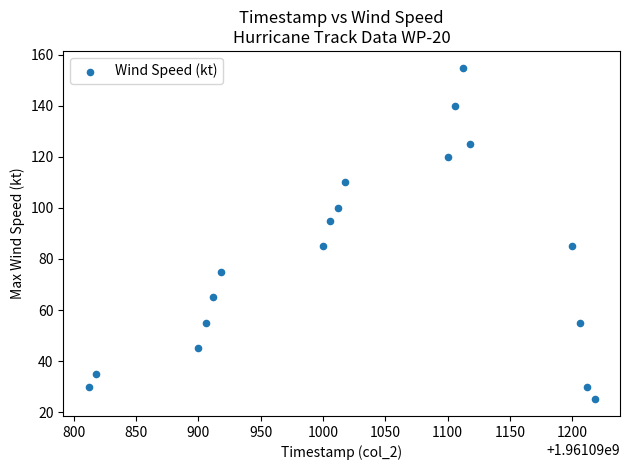

List the coordinates of all points as (Y, X) pairs, reading left to right.

(30, 1961090812)  (35, 1961090818)  (45, 1961090900)  (55, 1961090906)  (65, 1961090912)  (75, 1961090918)  (85, 1961091000)  (95, 1961091006)  (100, 1961091012)  (110, 1961091018)  (120, 1961091100)  (140, 1961091106)  (155, 1961091112)  (125, 1961091118)  (85, 1961091200)  (55, 1961091206)  (30, 1961091212)  (25, 1961091218)